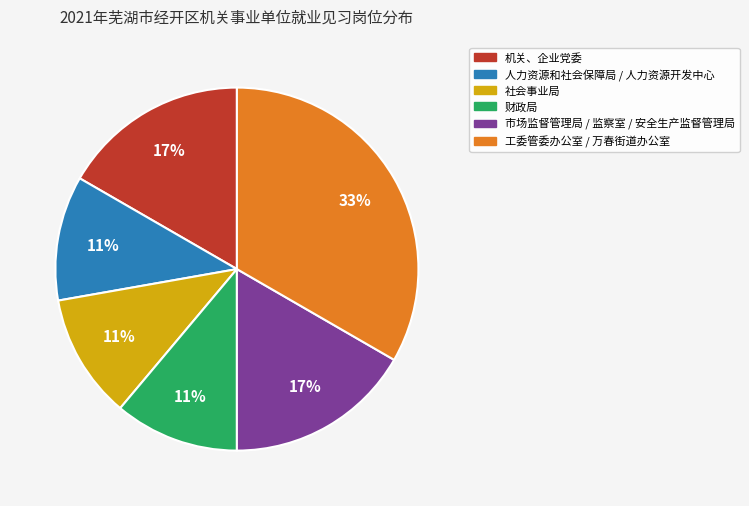

What is the ratio of the value at 工委管委办公室 / 万春街道办公室 to the value at 社会事业局?

3.0